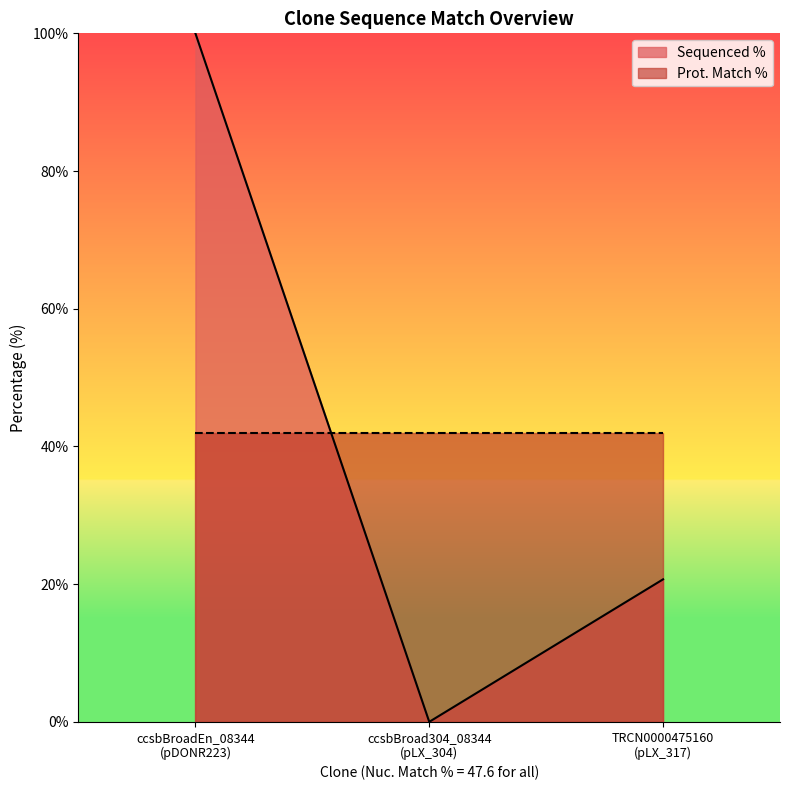

Rank the series by their maximum value, from highest to lowest.

Sequenced %, Prot. Match %